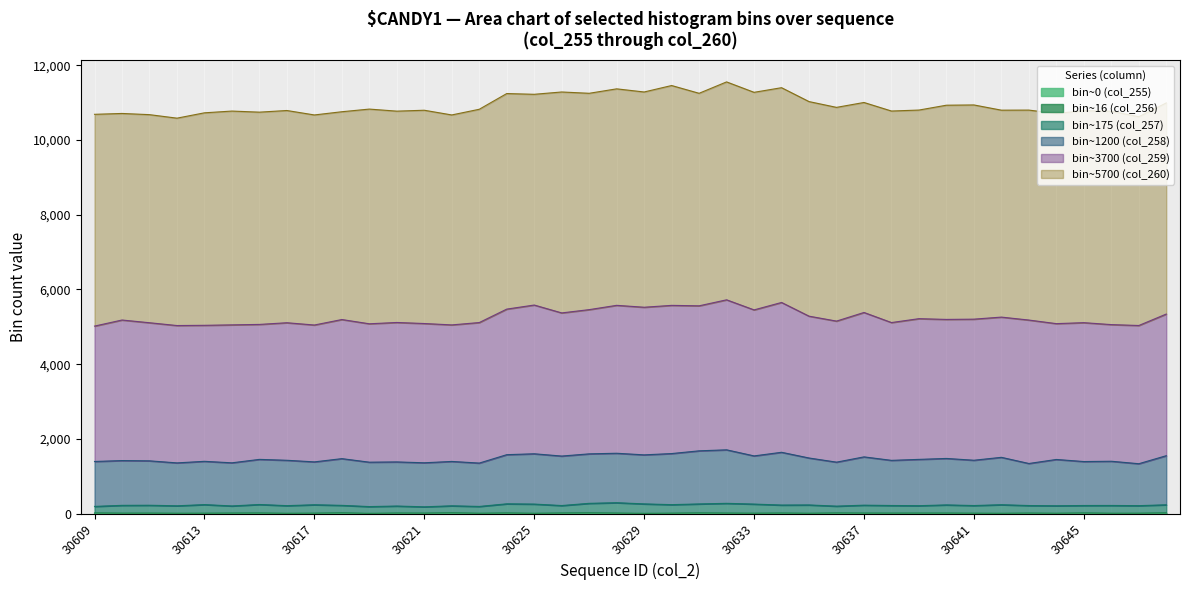

What is the value of the col_256 point at the 8th from the left?

9